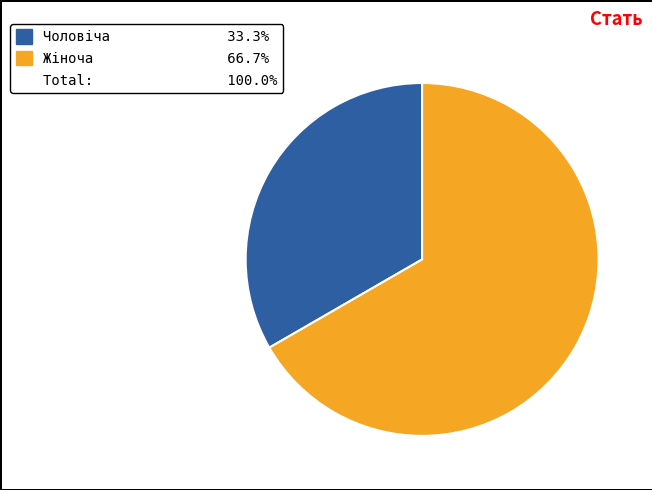

Does any single category account for the majority?

Yes